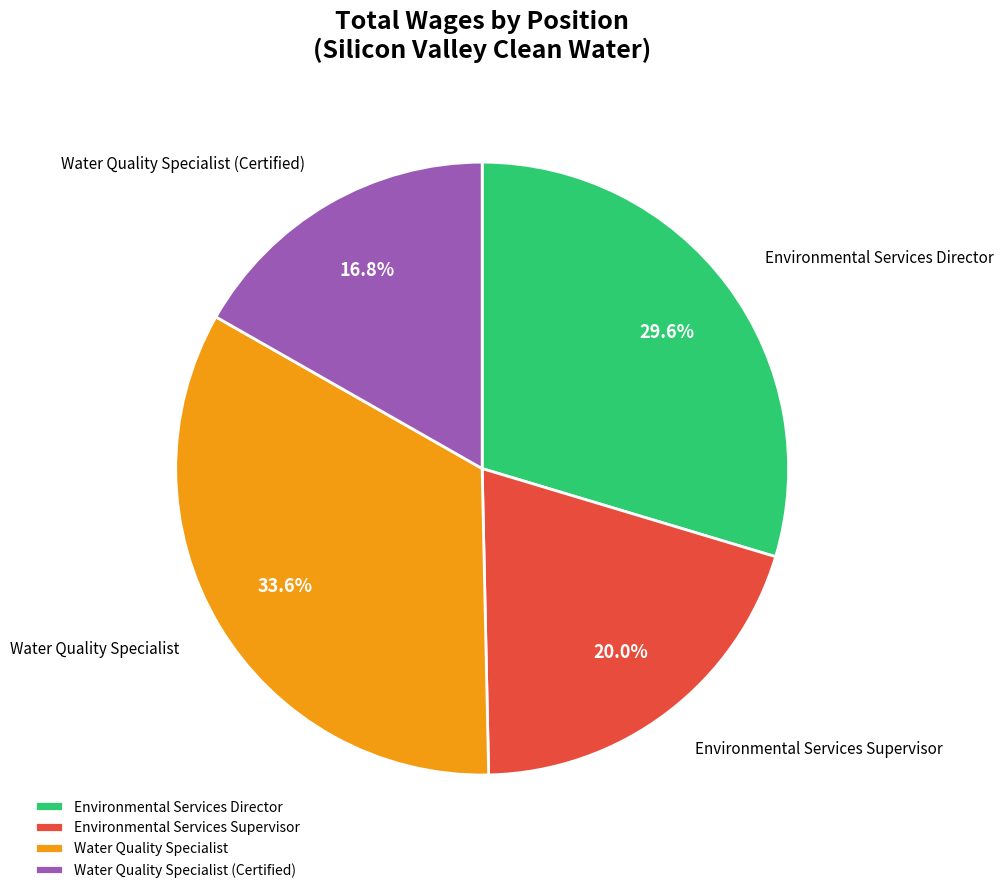

Is Environmental Services Director the majority of the pie?

No